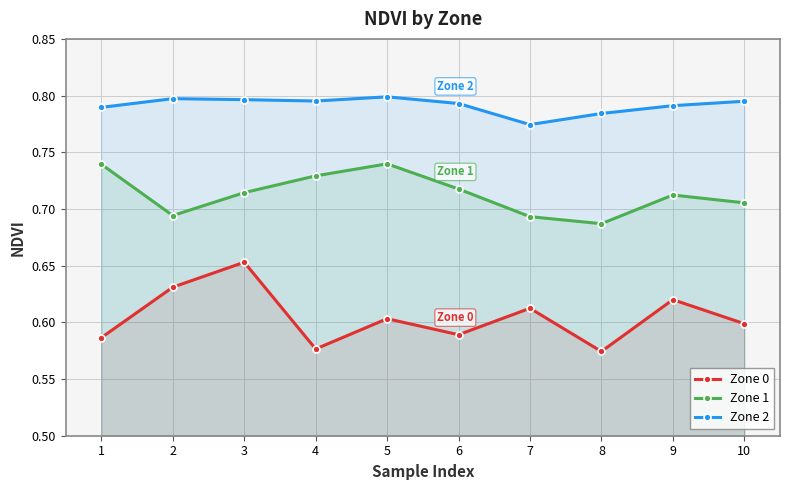

Does the chart display data point markers on the line(s)?

Yes